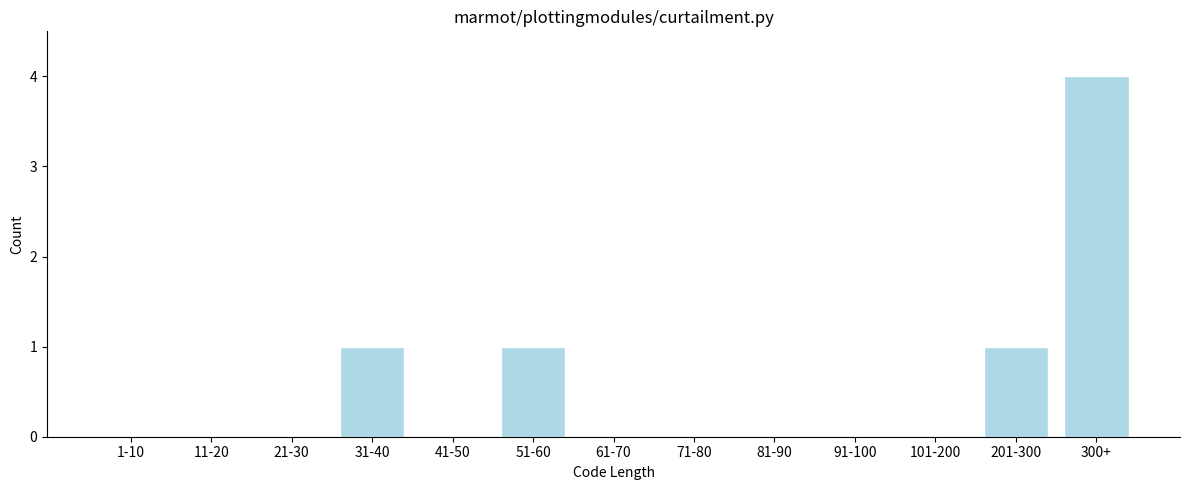

Reading left to right, transcribe all the data shown in this chart.

1-10=0	11-20=0	21-30=0	31-40=1	41-50=0	51-60=1	61-70=0	71-80=0	81-90=0	91-100=0	101-200=0	201-300=1	300+=4